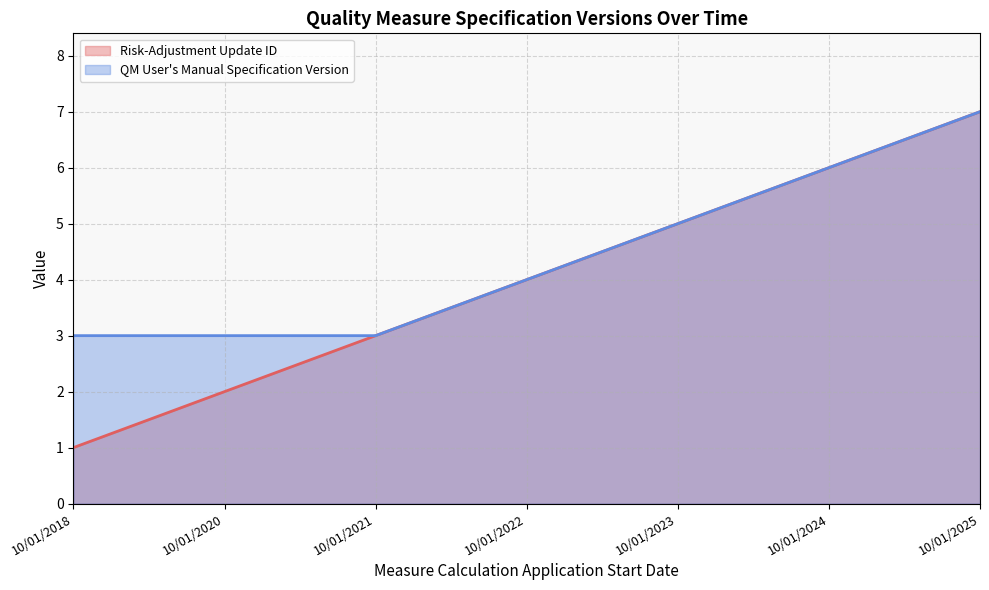

List the series in order of their overall mean, lowest first.

Risk-Adjustment Update ID, QM User's Manual Specification Version